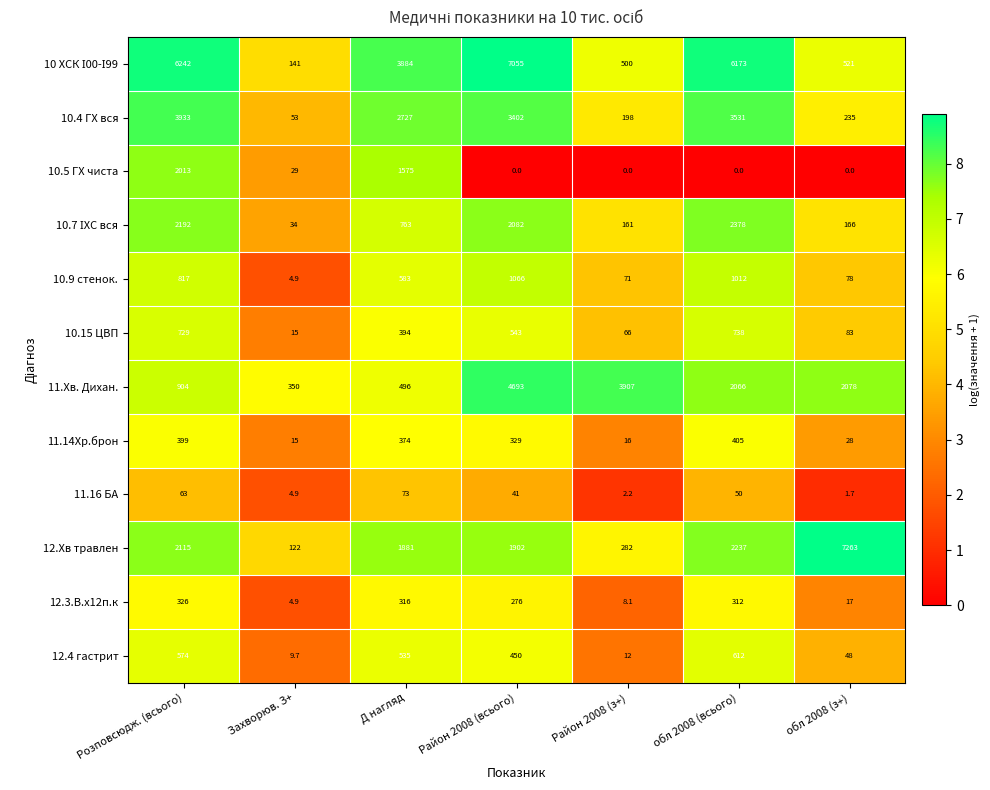

What is the difference between the second highest and minimum values in the 10.5 ГХ чиста series?

1575.0